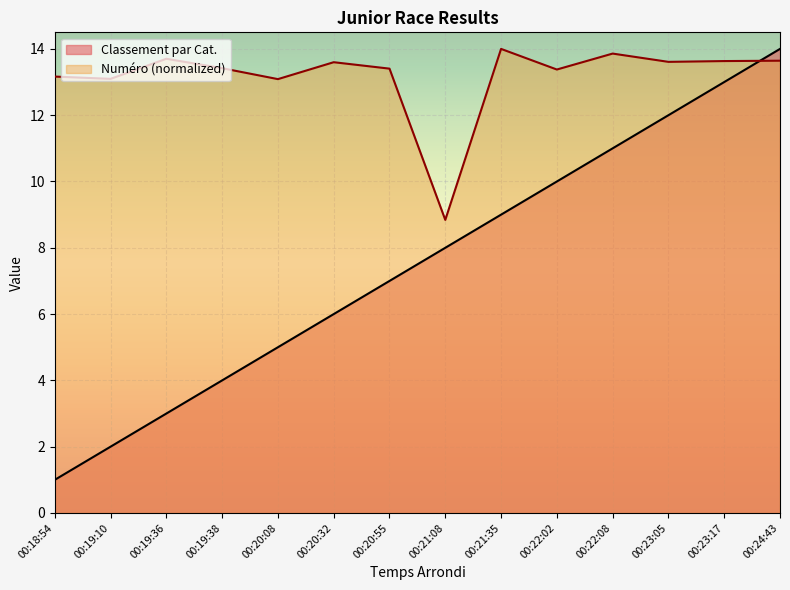

Is it true that Classement par Cat. equals 5.0 at 00:20:08?

True